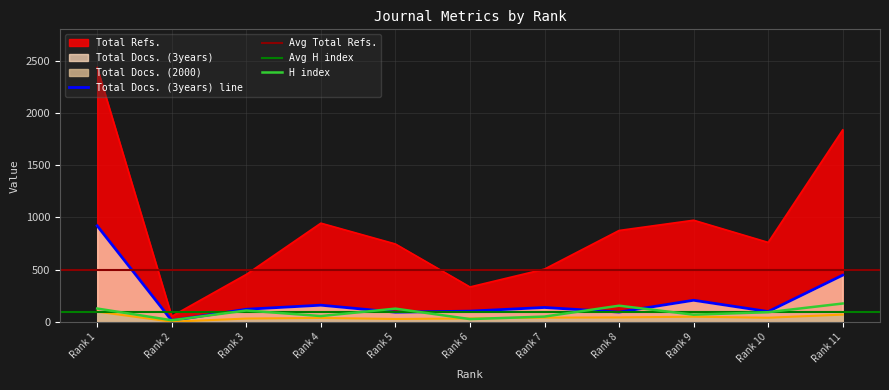

Is the value of Total Docs. (3years) line at Rank 1 greater than the value of Total Refs. at Rank 11?

No